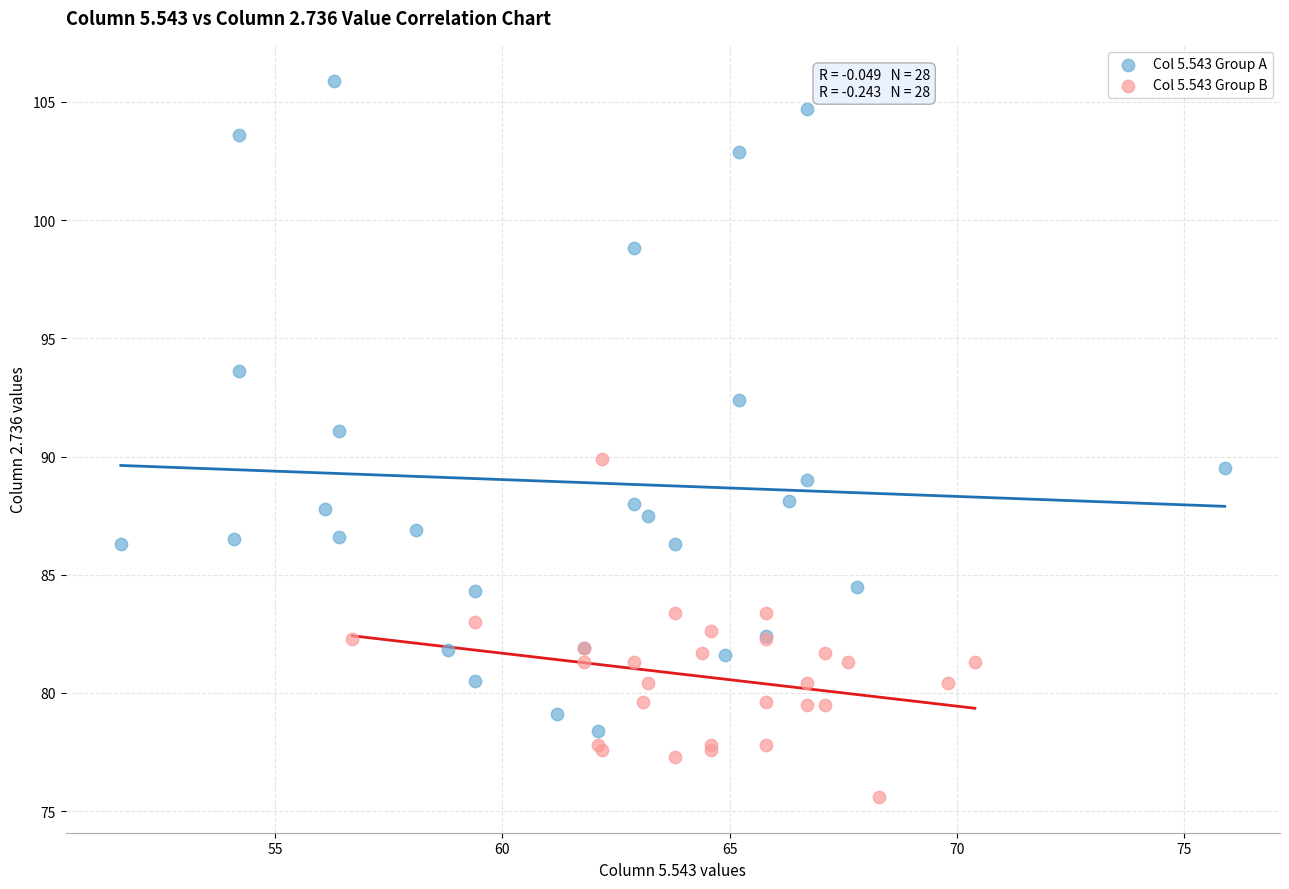

Which series reaches the minimum Y coordinate?

Col 5.543 Group B